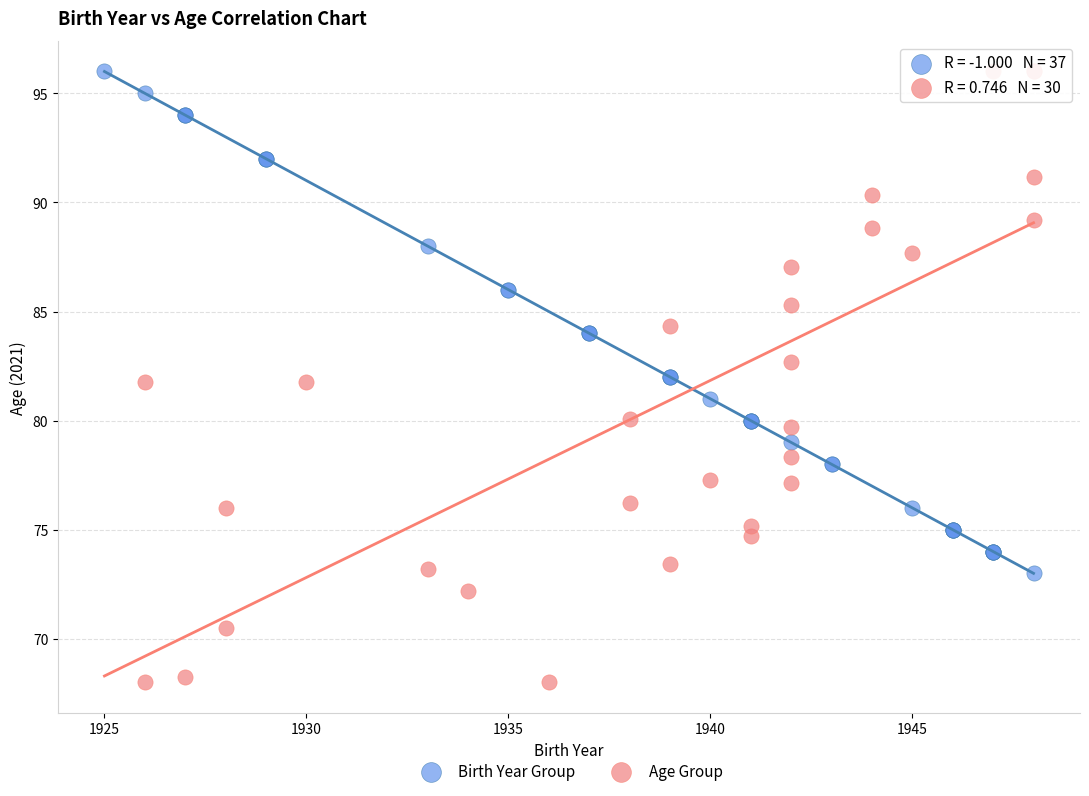

Which series has the widest spread of Y values?

Age Group